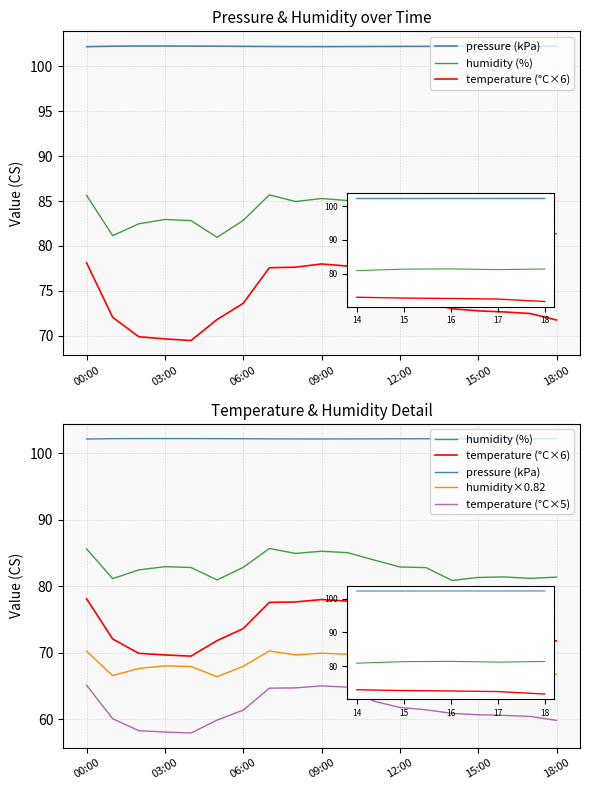

True or false: humidity×0.82 and pressure (kPa) intersect in this chart.

False